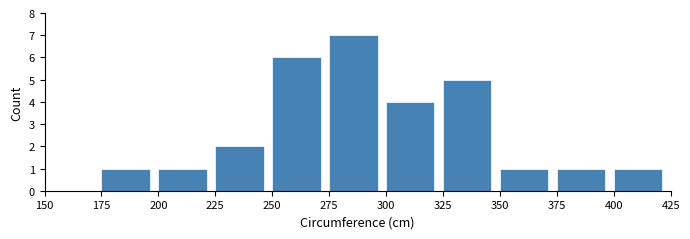

Over which range of the x-axis is the bar tallest?

275 to 300